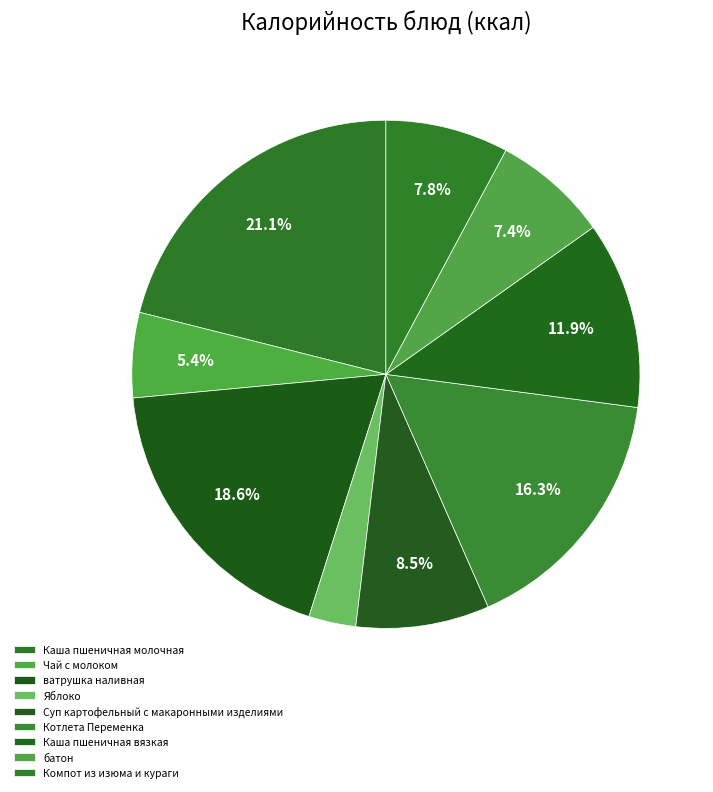

Count the number of slices in the pie.

9